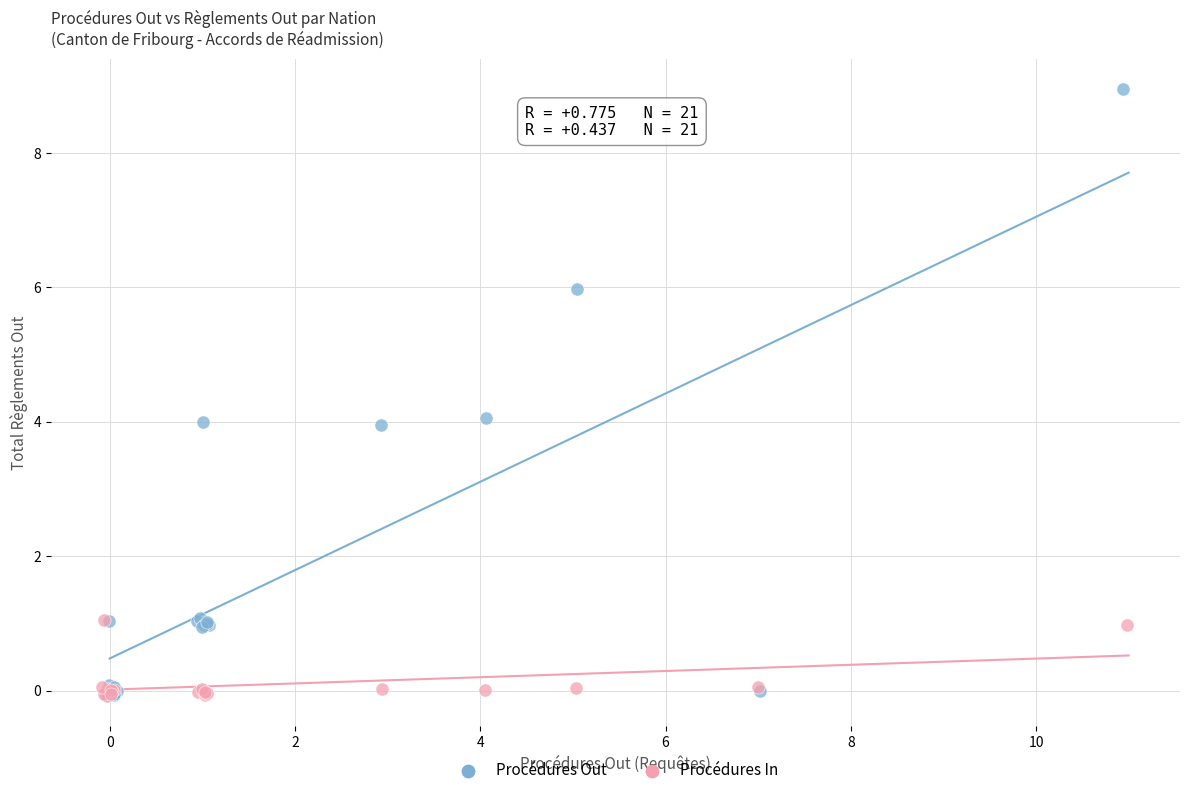

Which series has the largest Y range (max minus min)?

Procédures Out